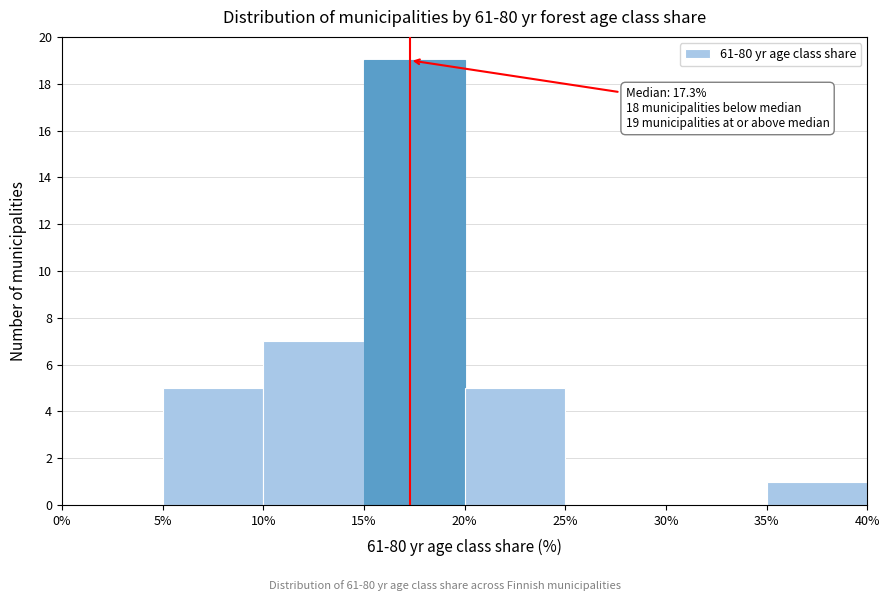

Which range on the x-axis has the tallest bar?

15% to 20%